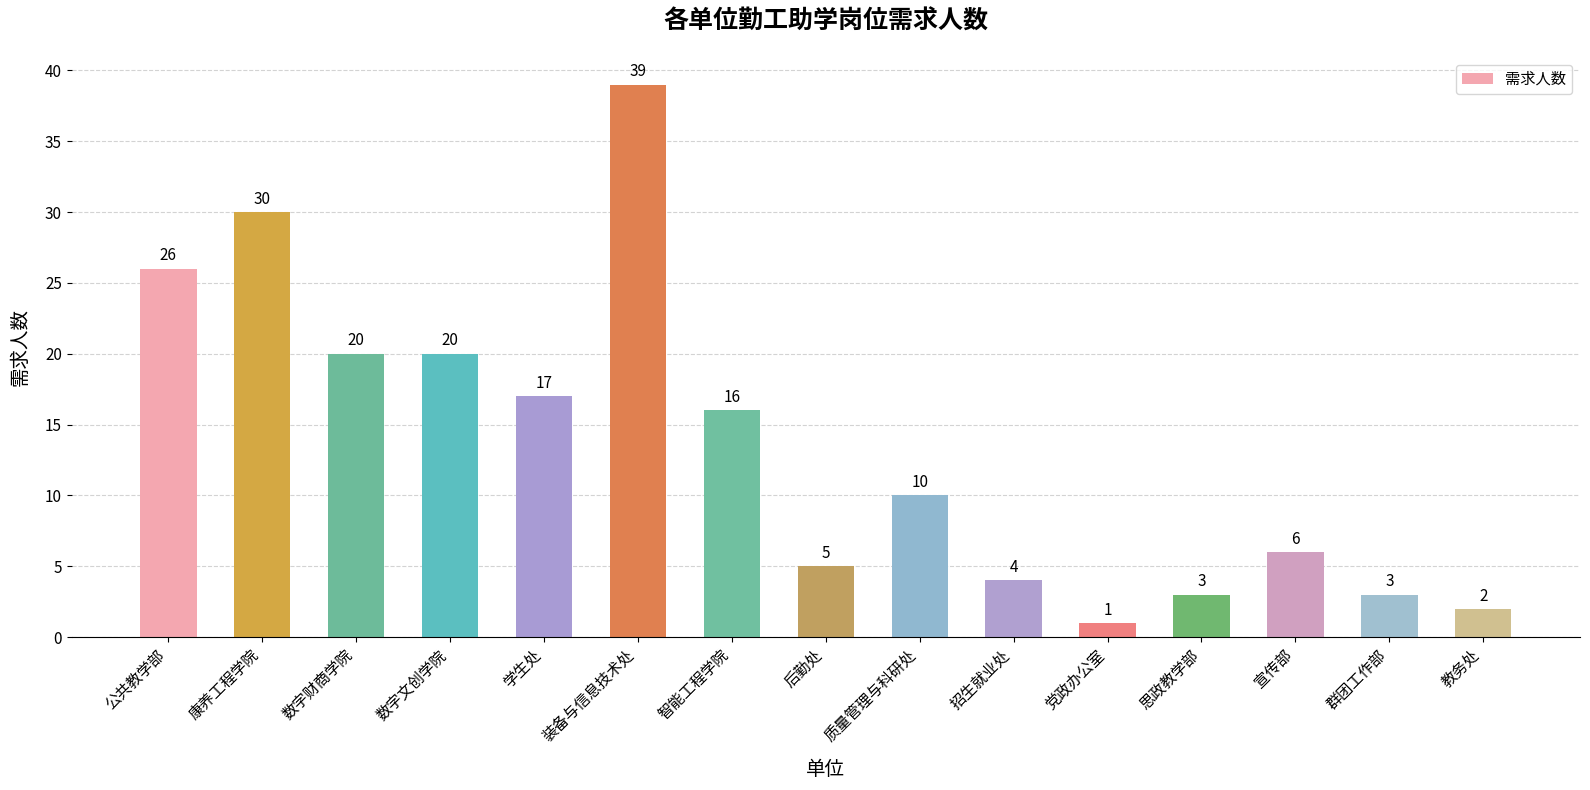

Count the number of data series in this chart.

1